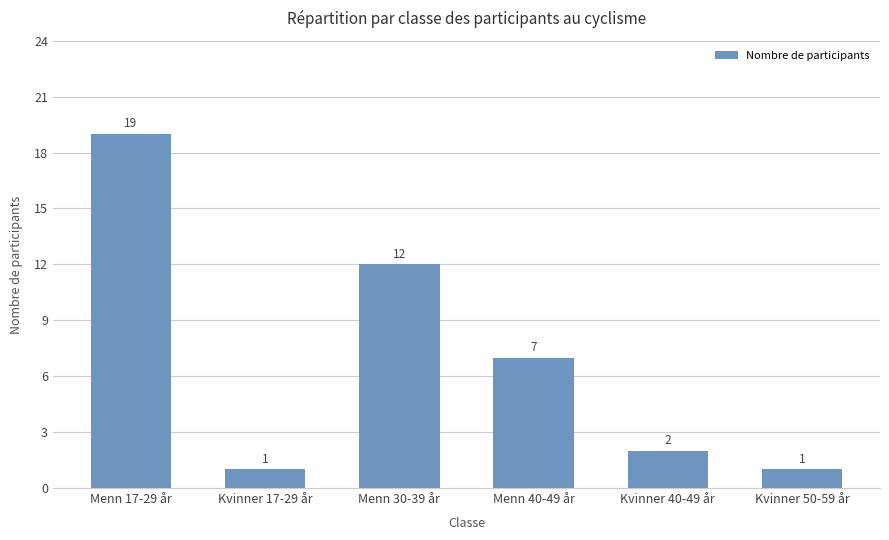

Reading right to left, extract all data points from this chart.

1	2	7	12	1	19